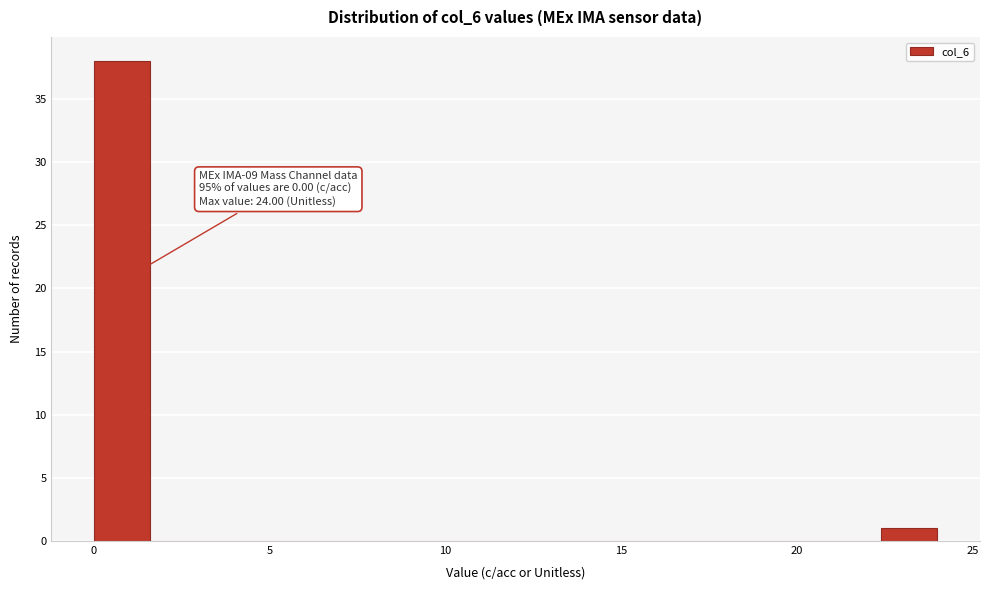

Around what value on the x-axis is the tallest bar? Give the approximate position of its centre, as read against the axis.

1.0